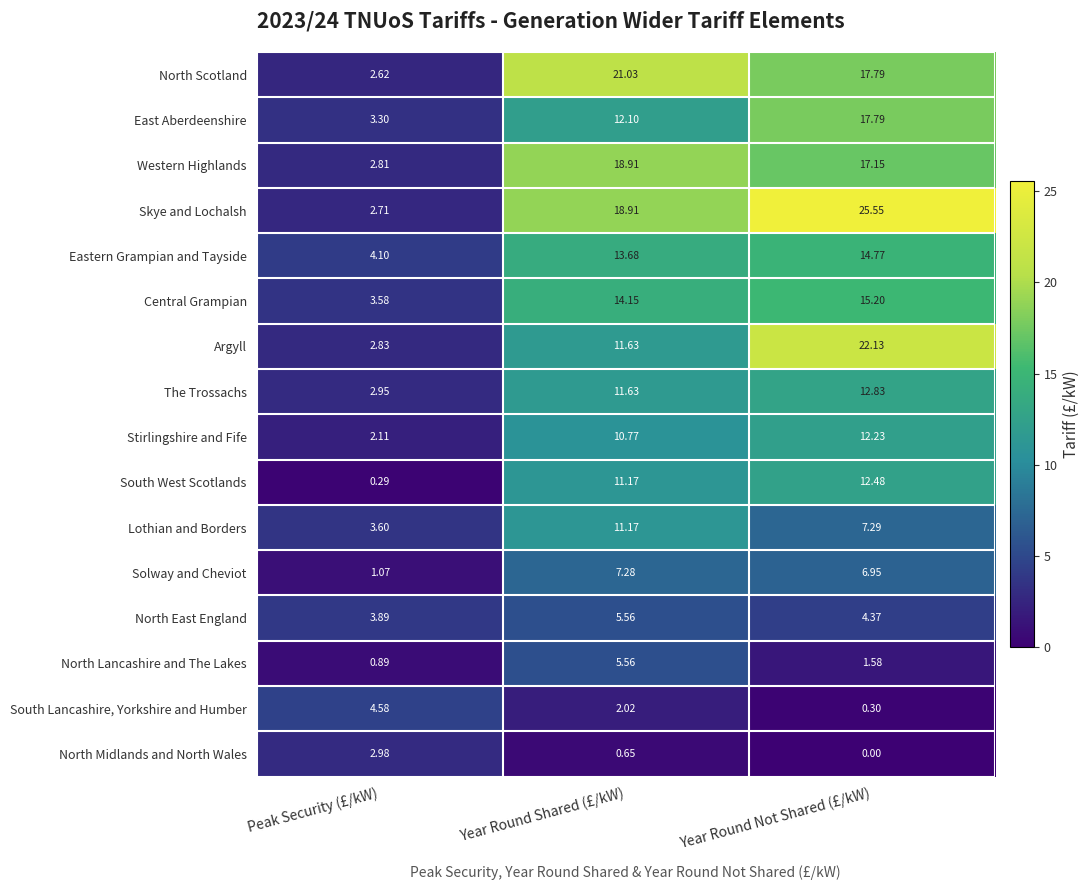

Between Peak Security (£/kW) and Year Round Shared (£/kW), which series saw the biggest shift?

North Scotland